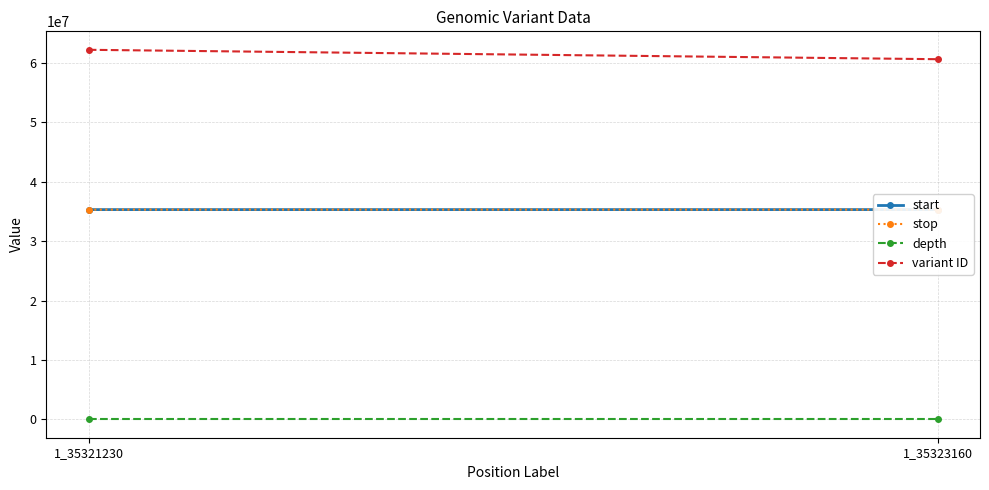

Reading left to right, transcribe all the data shown in this chart.

start: 35321230	35323160
stop: 35321231	35323161
depth: 3	6
variant ID: 62244295	60660900